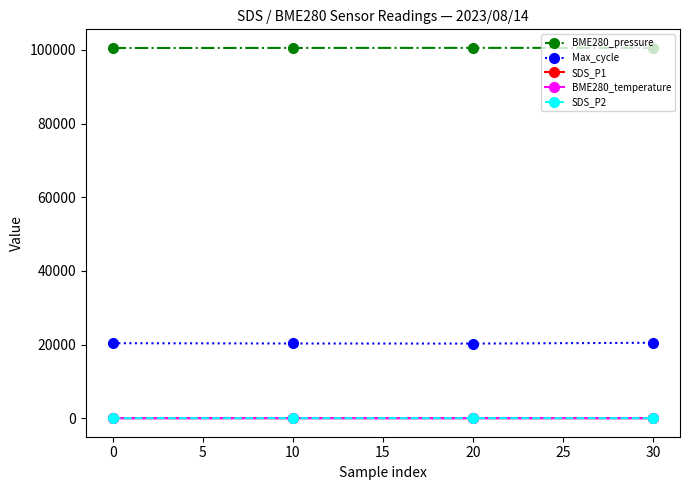

True or false: BME280_temperature and SDS_P2 intersect in this chart.

False